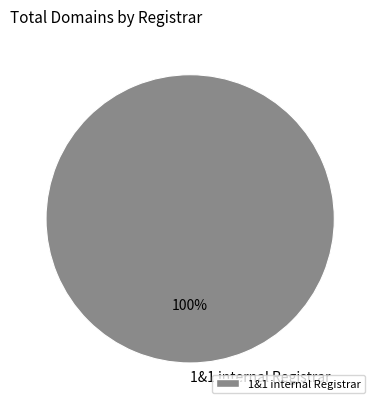

To the nearest percent, what percentage of the pie is 1&1 internal Registrar?

100%